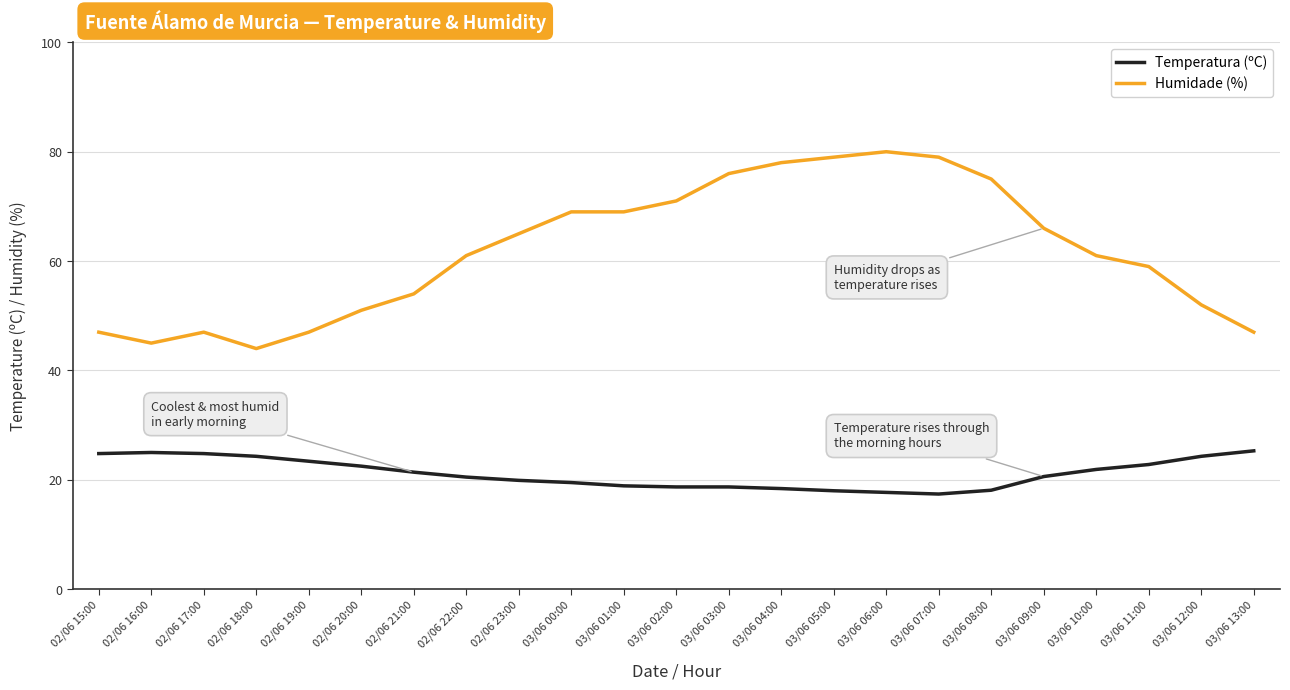

True or false: Humidade (%) and Temperatura (ºC) intersect in this chart.

False